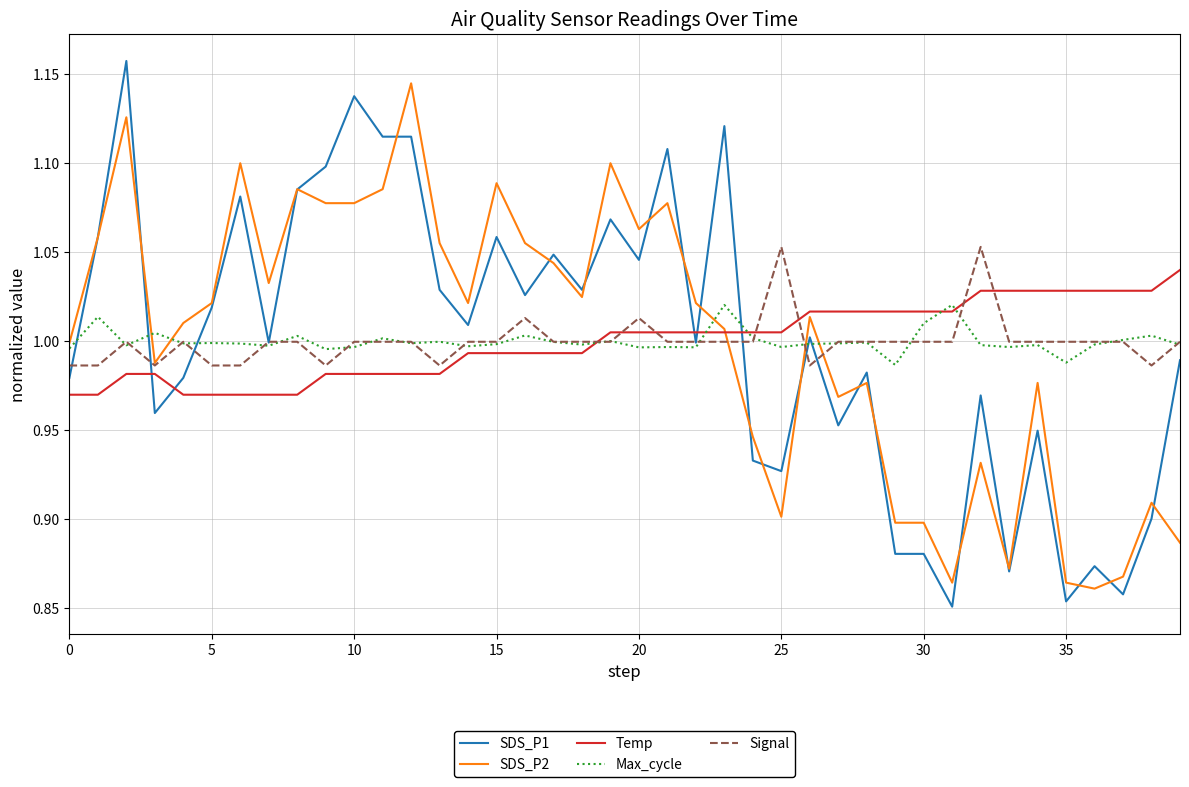

Which series has the widest spread of values?

SDS_P1